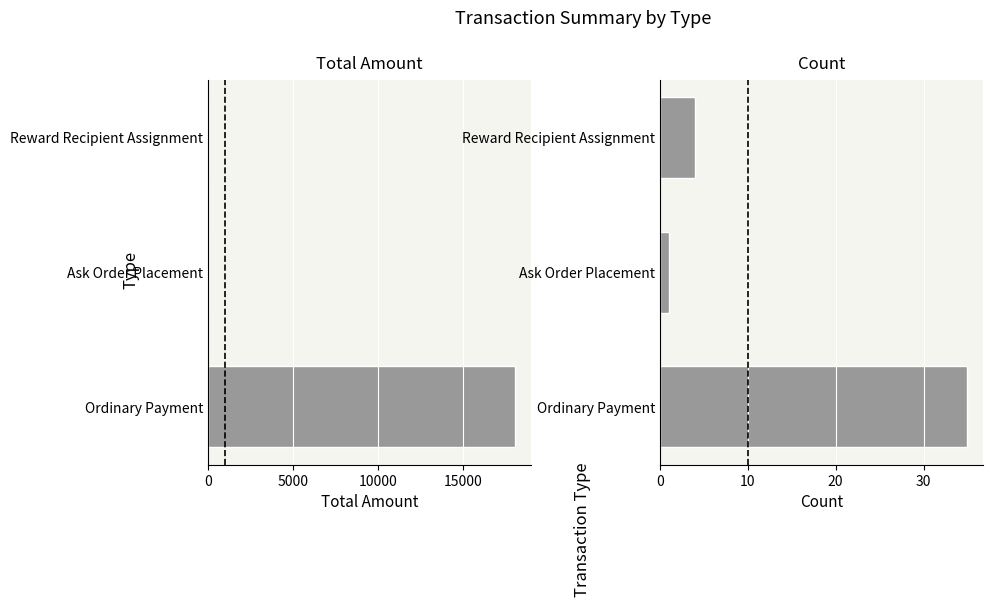

What is the difference between the maximum and minimum values in the Count series?

34.0